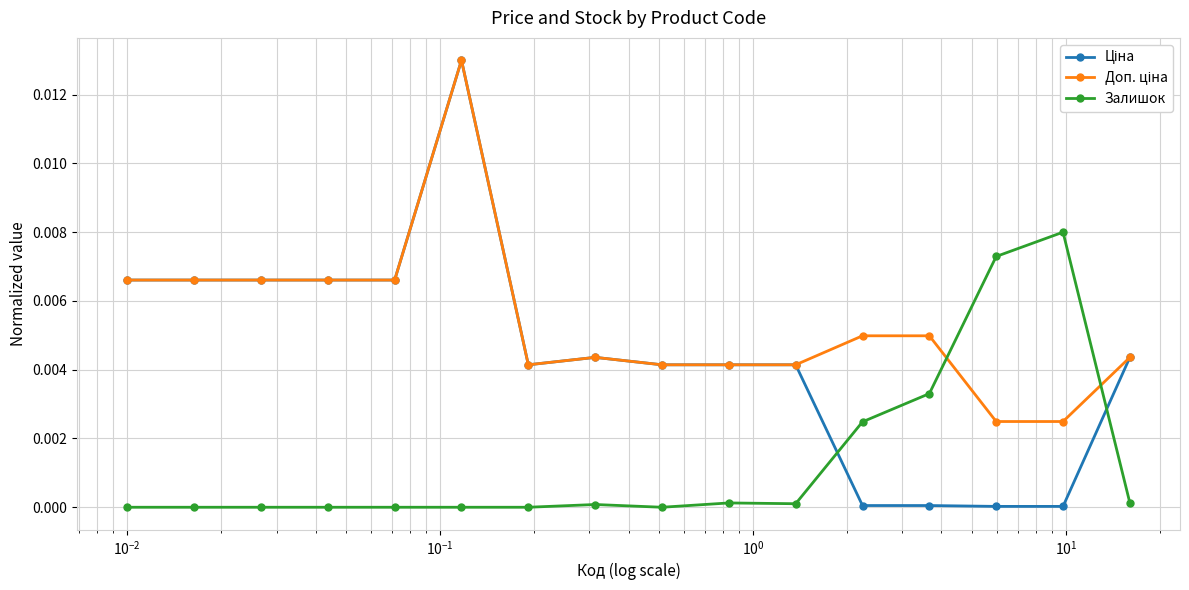

True or false: Доп. ціна and Ціна cross at least once.

False